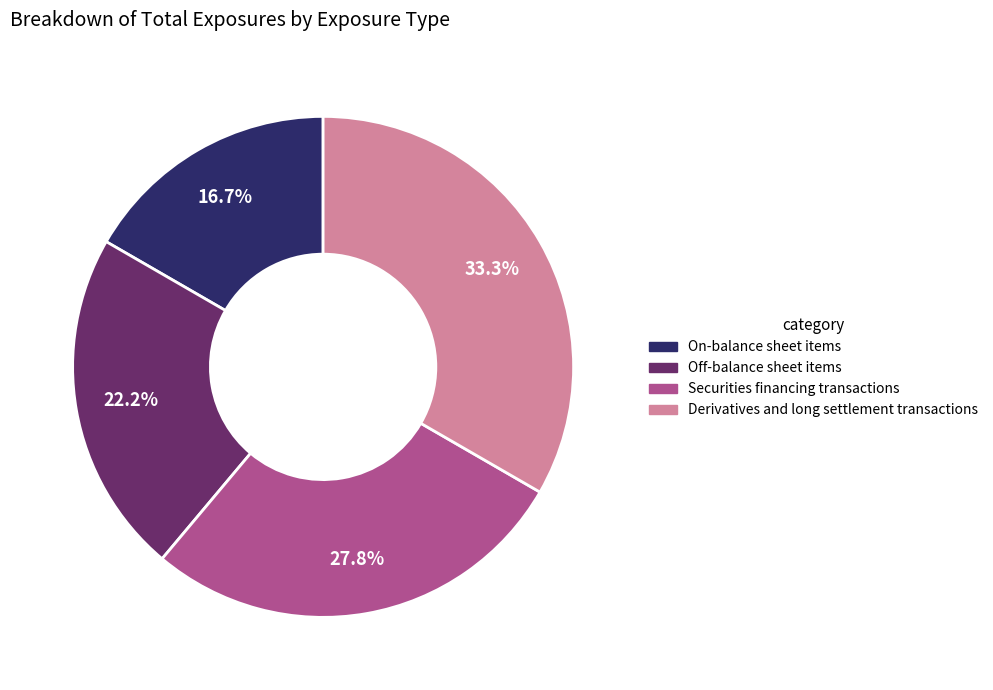

Which slice is the largest?

Derivatives and long settlement transactions